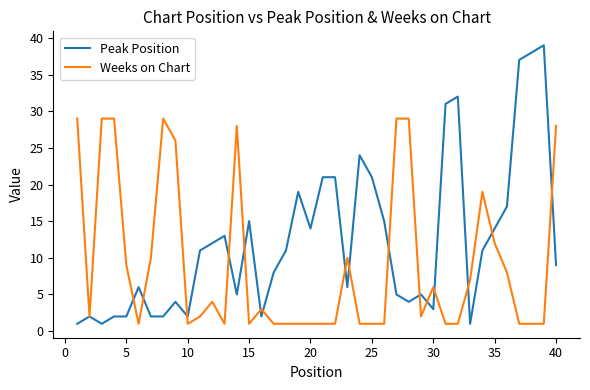

Which series has the widest spread of values?

Peak Position